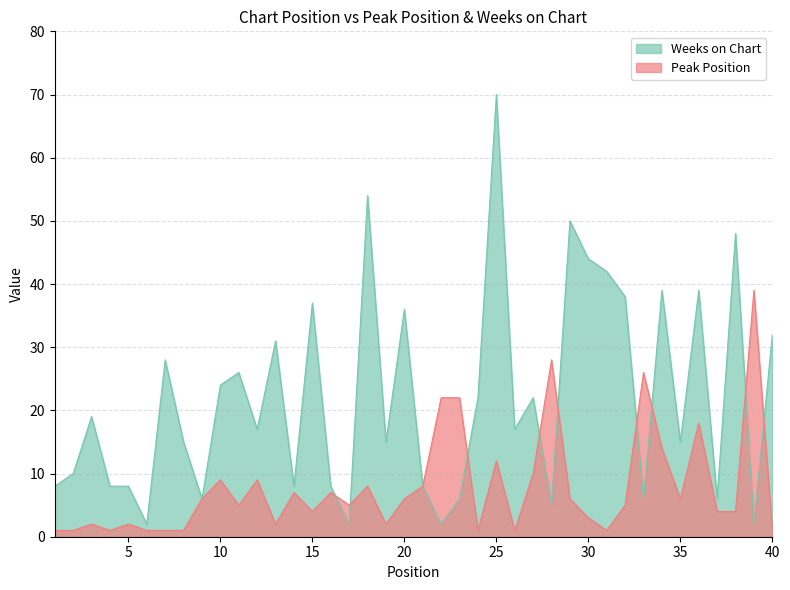

Rank the series at 11 from highest to lowest value.

Weeks on Chart, Peak Position